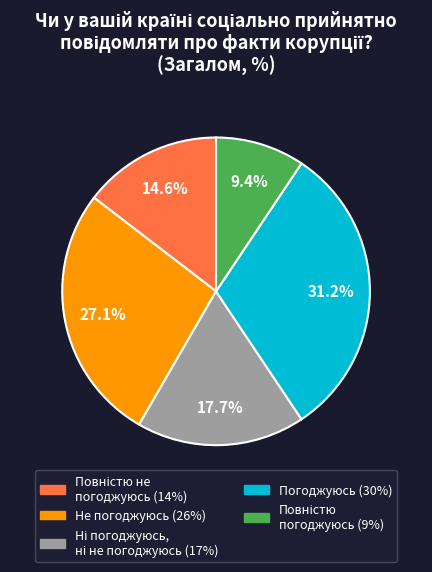

Is there a majority slice in this chart?

No